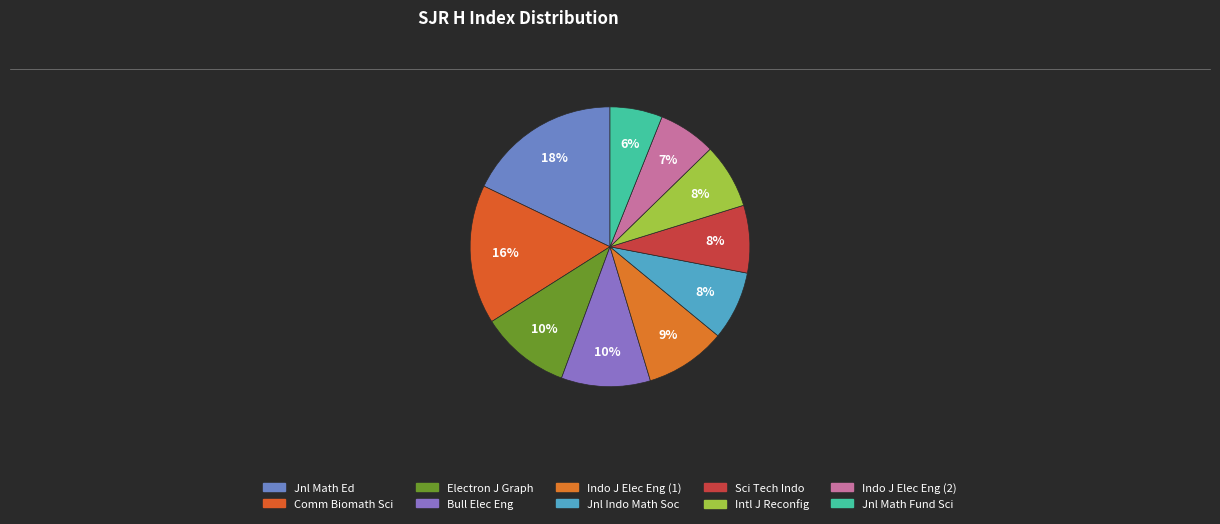

How many slices are in this pie chart?

10